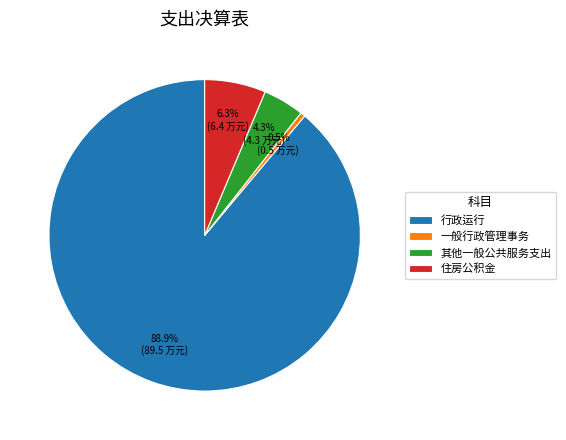

To the nearest percent, what is the combined percentage of 行政运行 and 一般行政管理事务?

89%